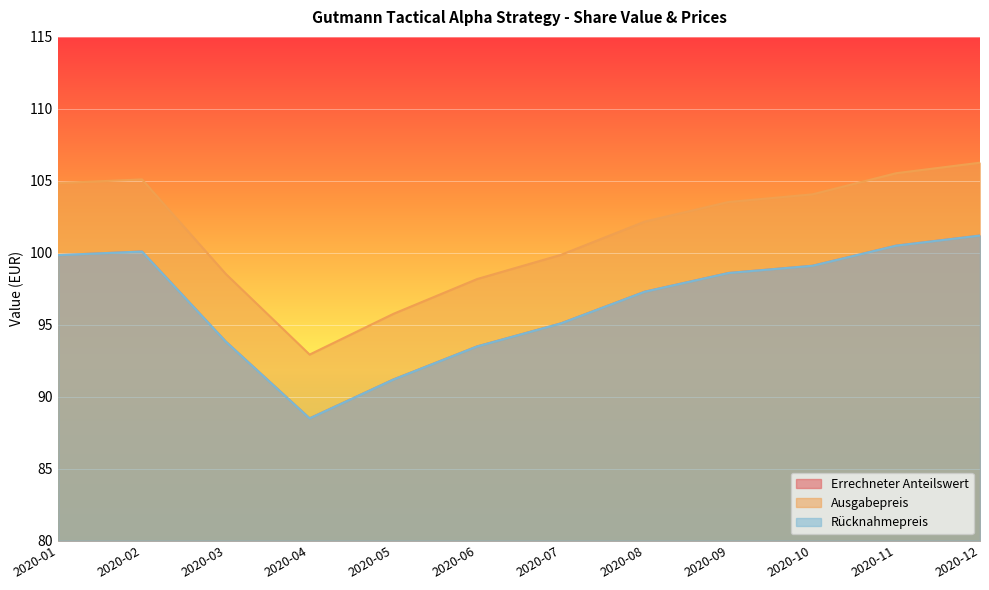

At which category does the chart reach its minimum across all series?

2020-04